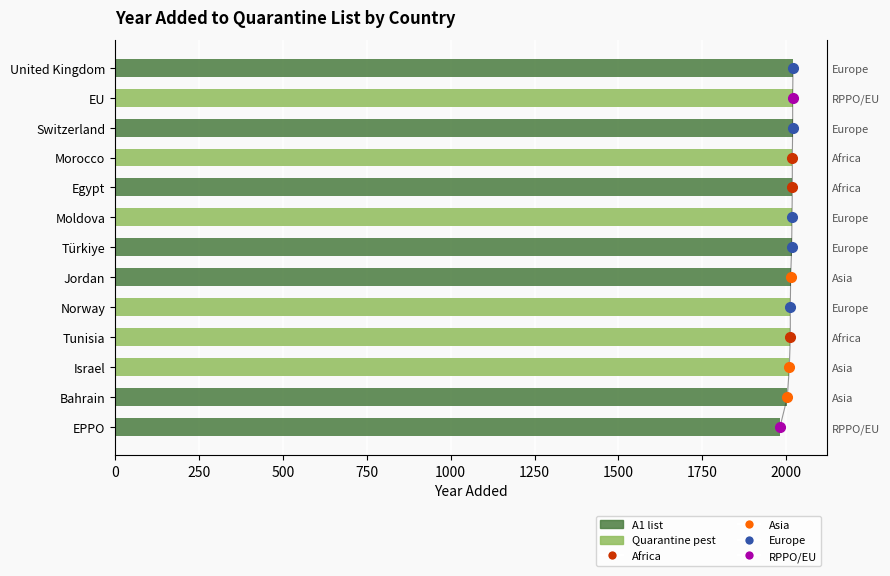

Which series changed the most between Bahrain and Türkiye?

A1 list